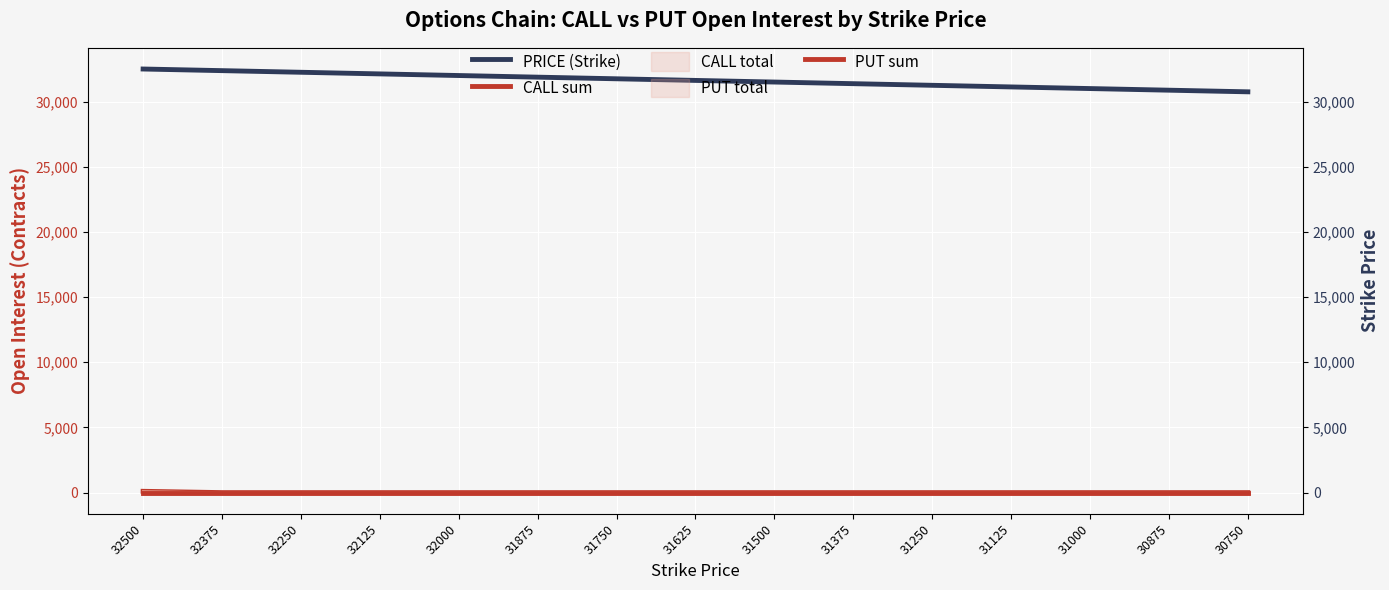

Count the number of categories in the chart.

15